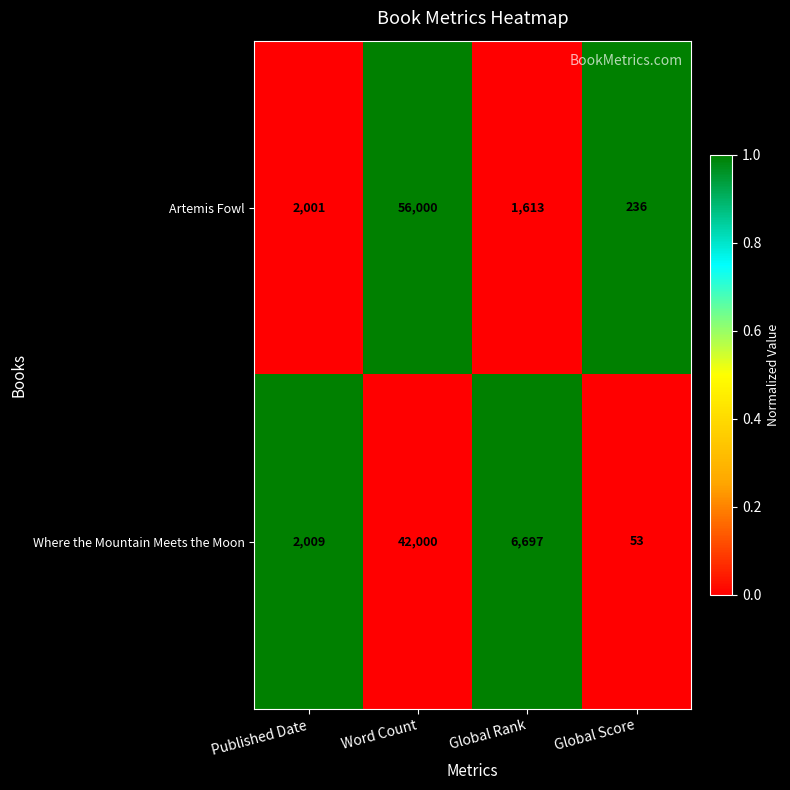

Is it true that Artemis Fowl equals 393 at Global Rank?

False